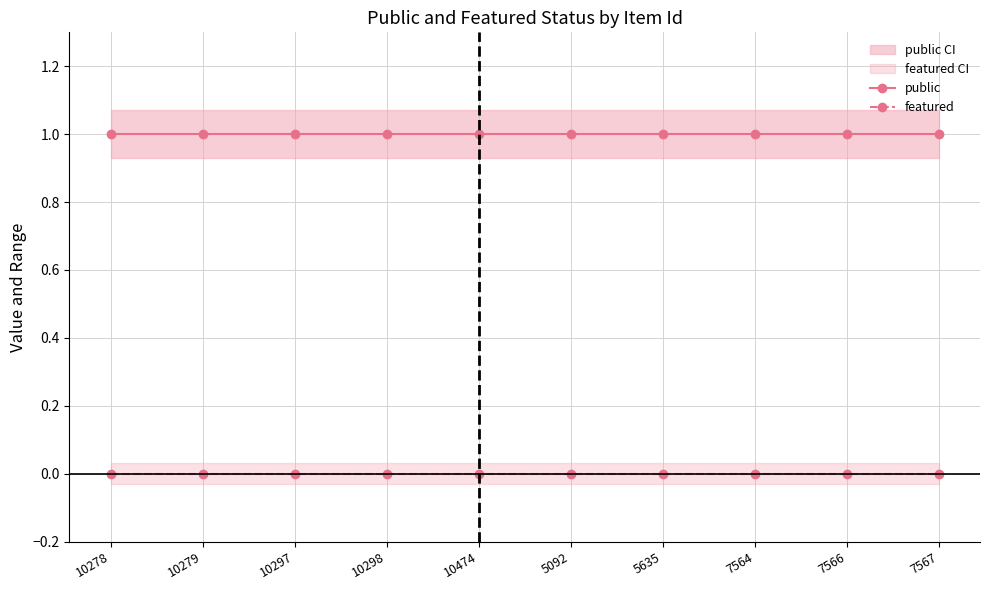

How many distinct data groups are displayed?

2